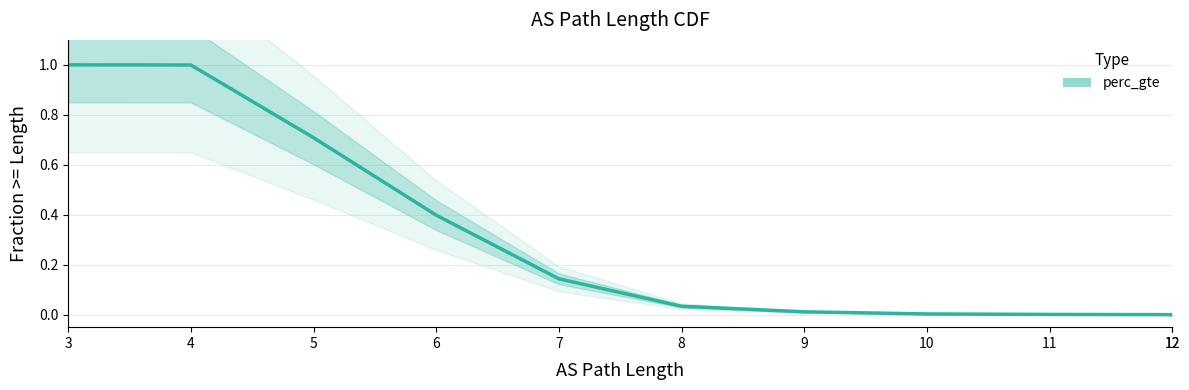

Rank the categories by value from lowest to highest.

12, 12, 11, 10, 9, 8, 7, 6, 5, 4, 3